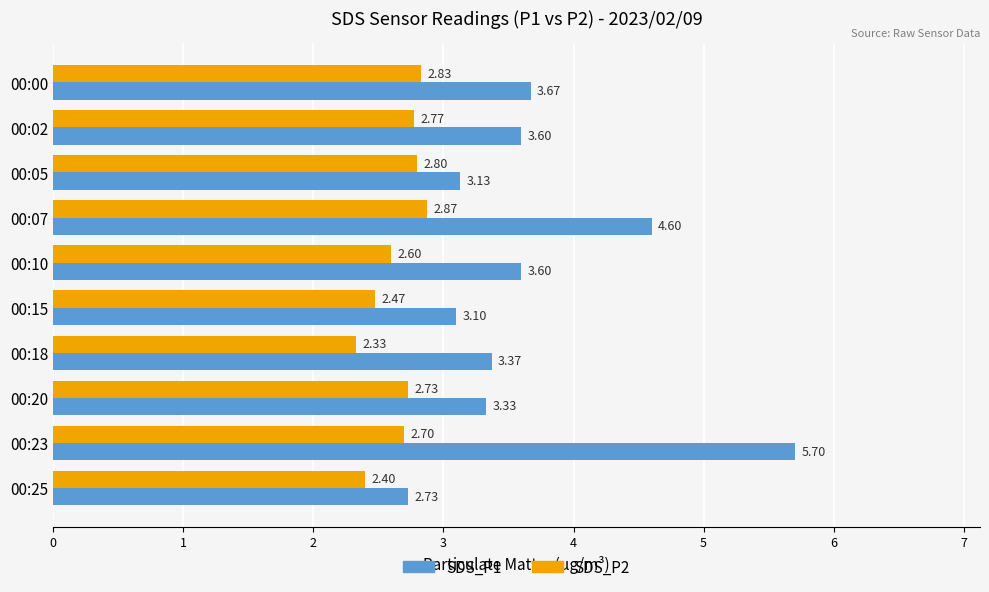

Rank the categories by SDS_P2 value from highest to lowest.

00:07, 00:00, 00:05, 00:02, 00:20, 00:23, 00:10, 00:15, 00:25, 00:18